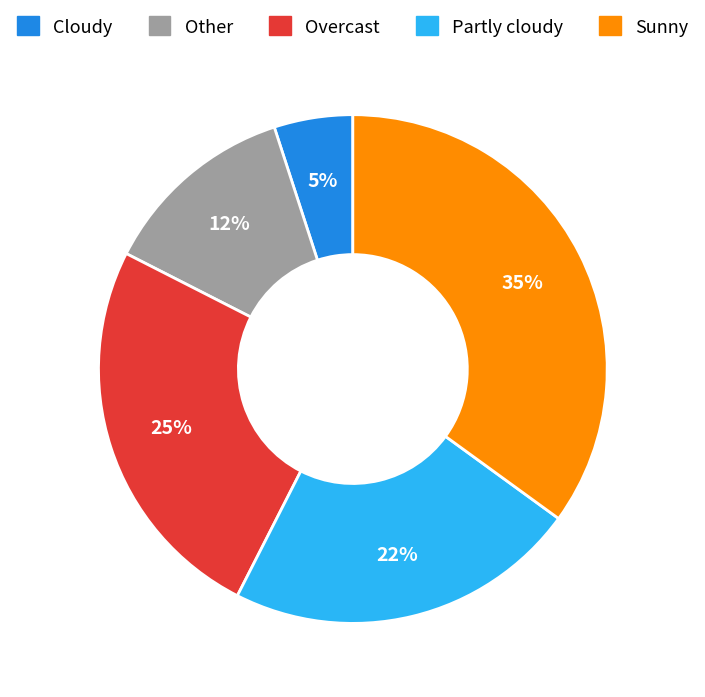

Which category has the smallest portion of the pie?

Cloudy